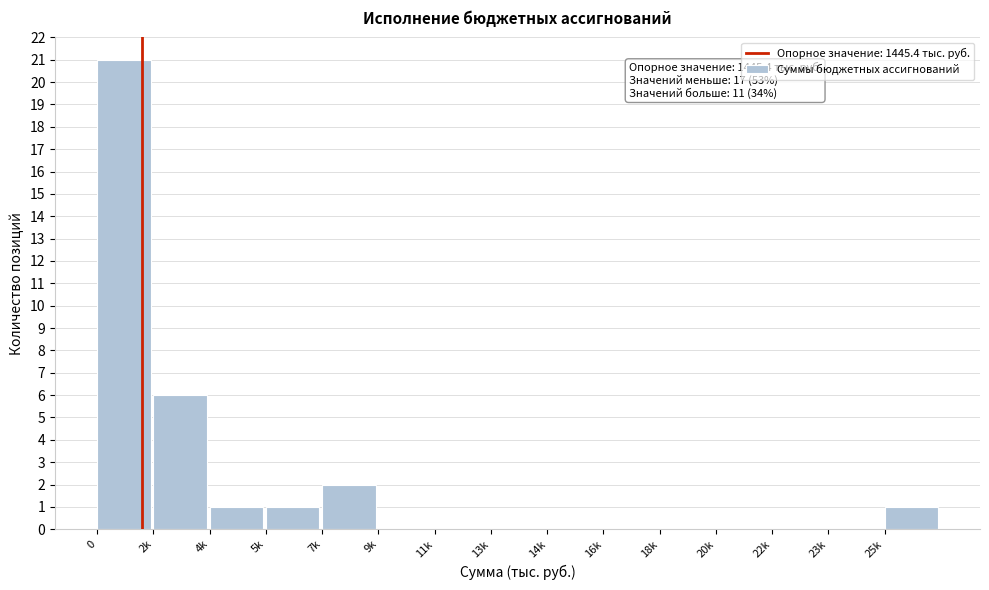

Reading left to right, extract all data points from this chart.

0=21	2k=6	4k=1	5k=1	7k=2	9k=0	11k=0	13k=0	14k=0	16k=0	18k=0	20k=0	22k=0	23k=0	25k=1